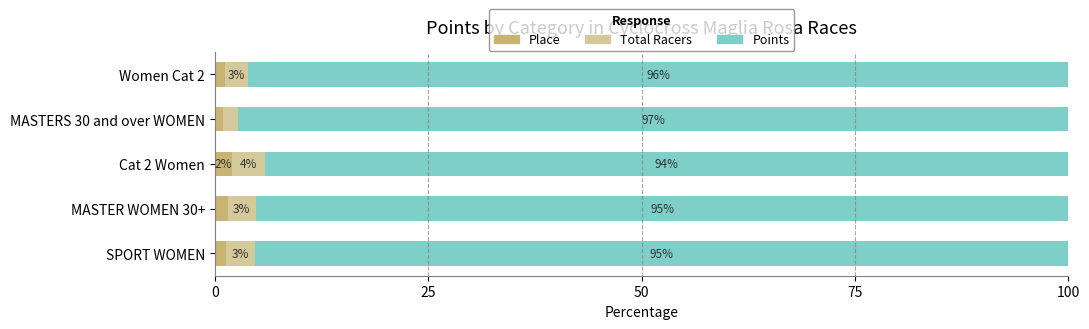

What is the total value across all series at Women Cat 2?

100.0